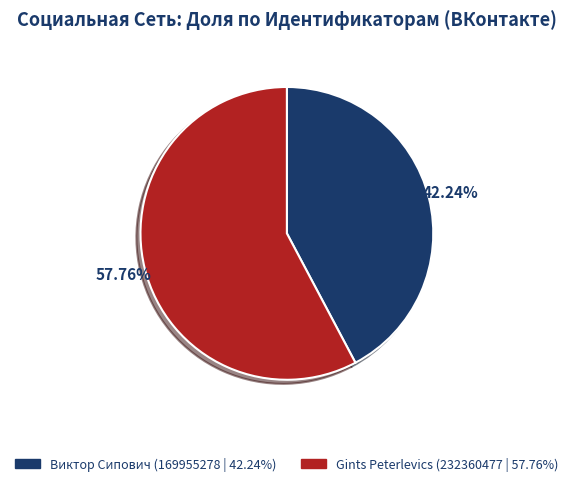

What is the ratio of the value at Виктор Сипович (169955278 | 42.24%) to the value at Gints Peterlevics (232360477 | 57.76%)?

0.7